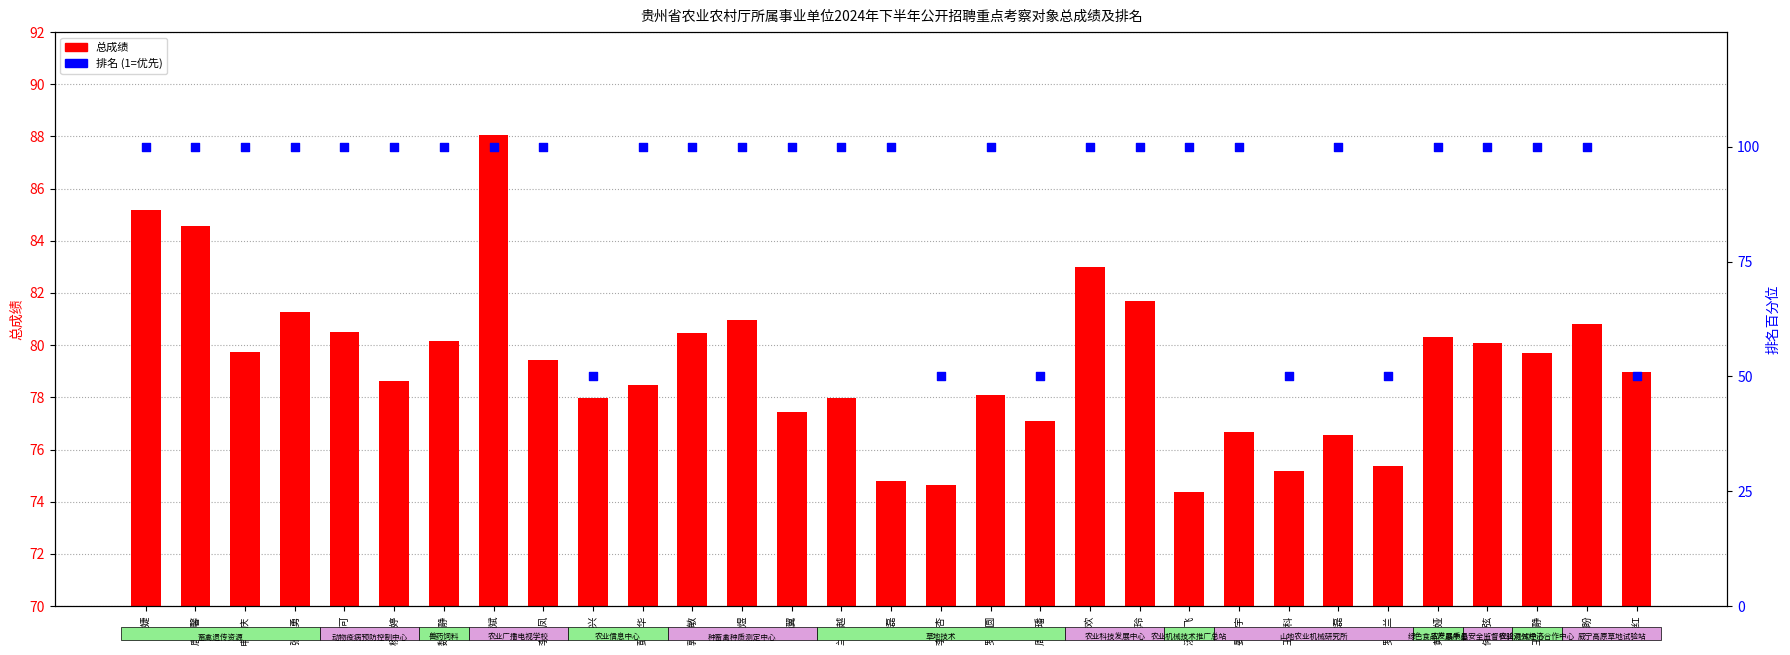

What are all the series names shown in the legend?

总成绩, 排名